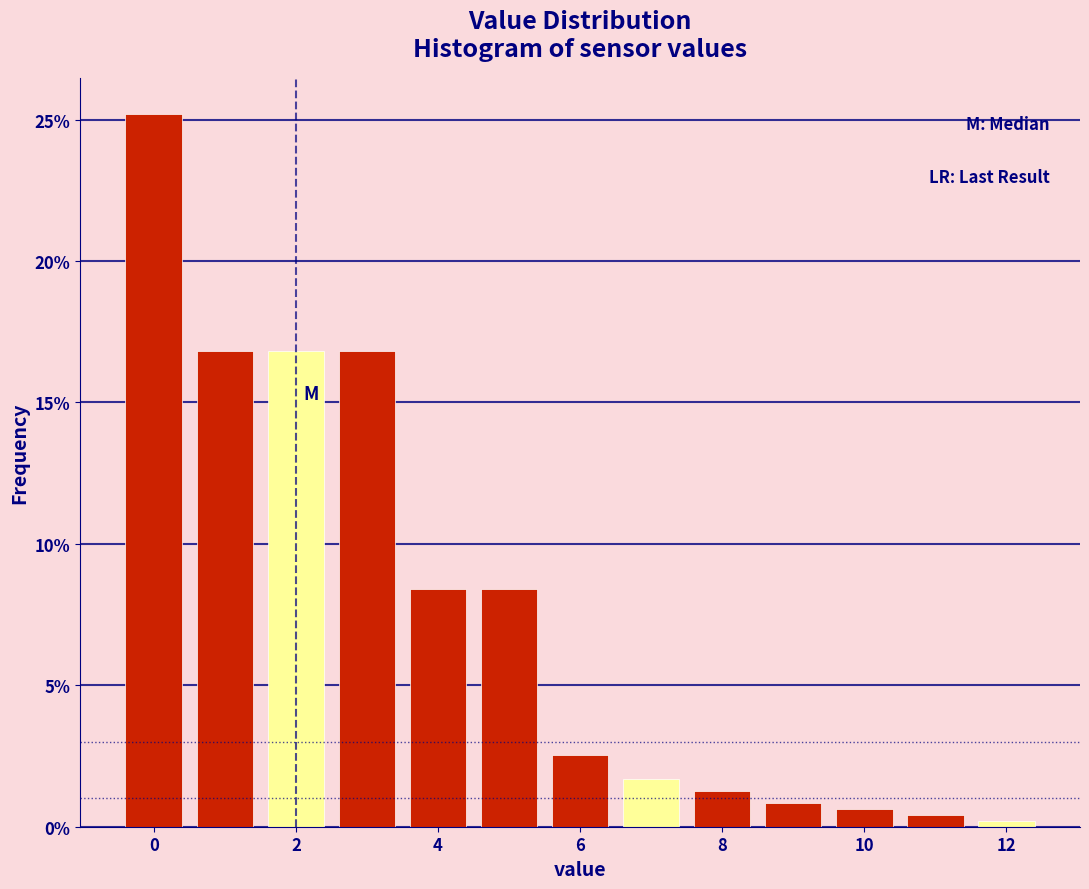

Which range on the x-axis has the tallest bar?

-0.5 to 0.5